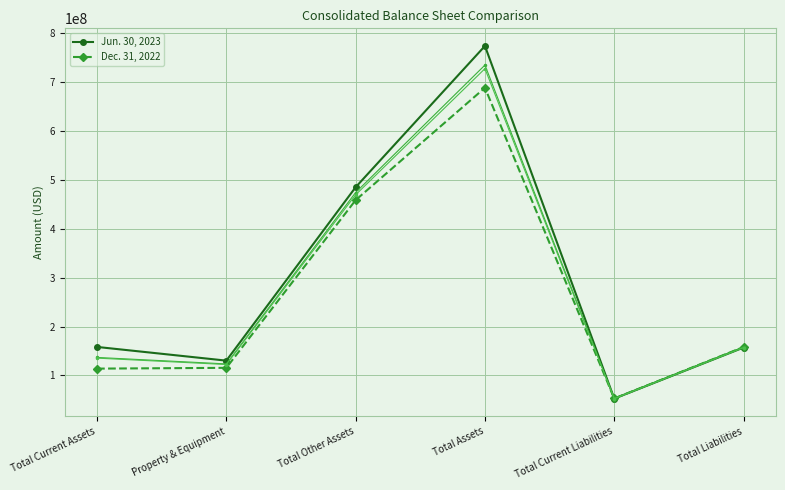

What is the difference between the maximum and minimum values in the Jun. 30, 2023 series?

720521560